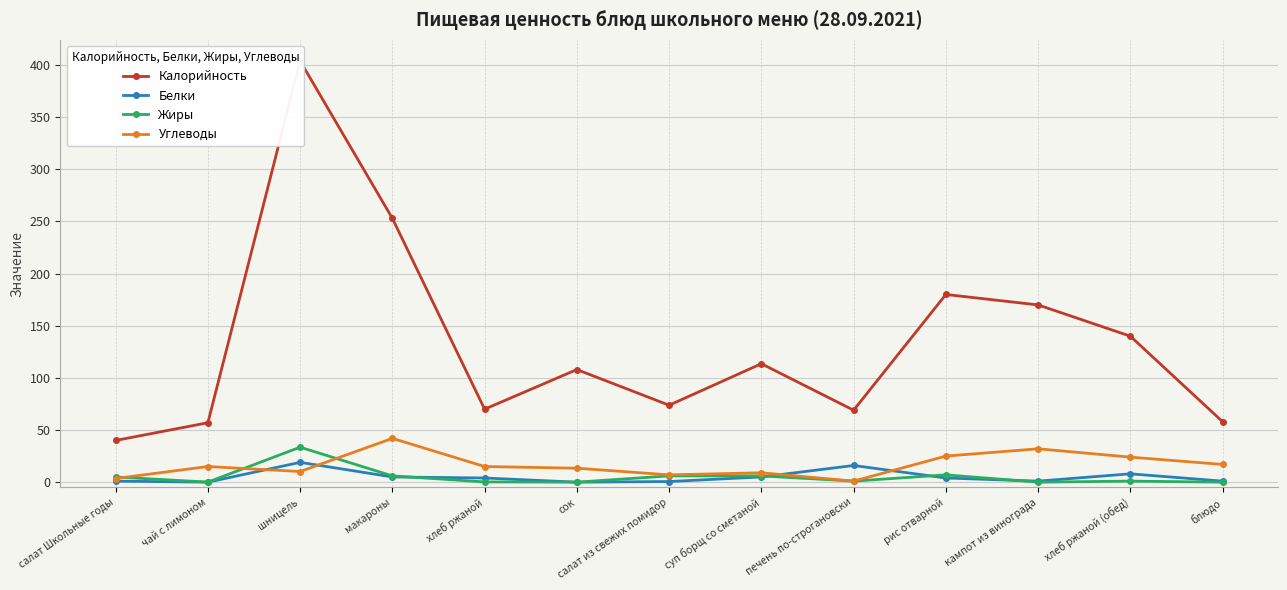

What is the difference between the Жиры values at рис отварной and блюдо?

7.0